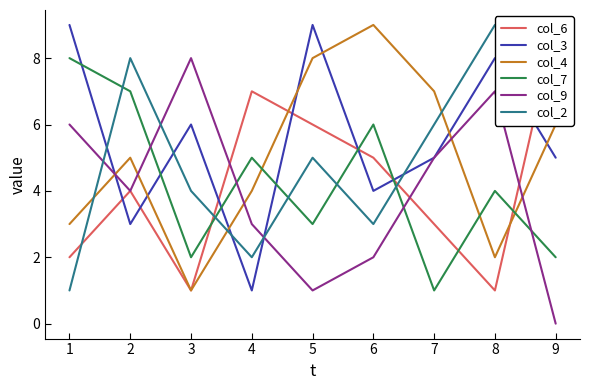

Between 8 and 9, which series saw the biggest shift?

col_6